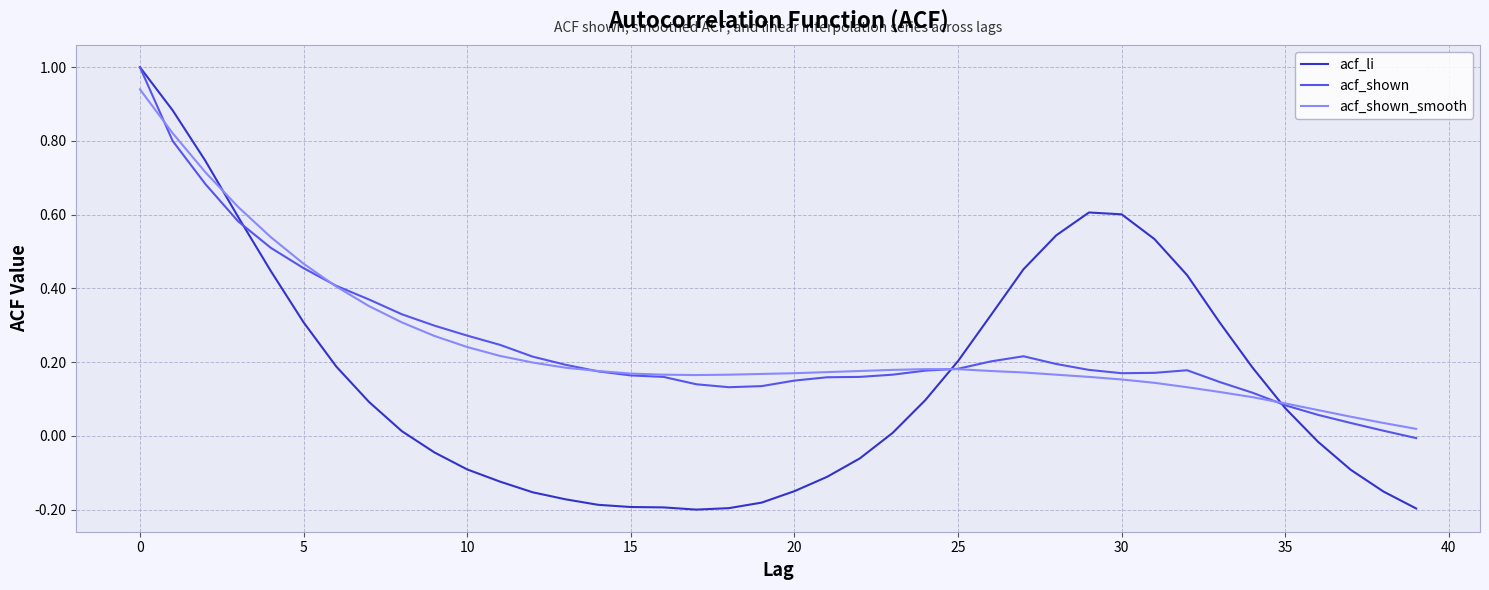

Which series has the largest range (max minus min)?

acf_li